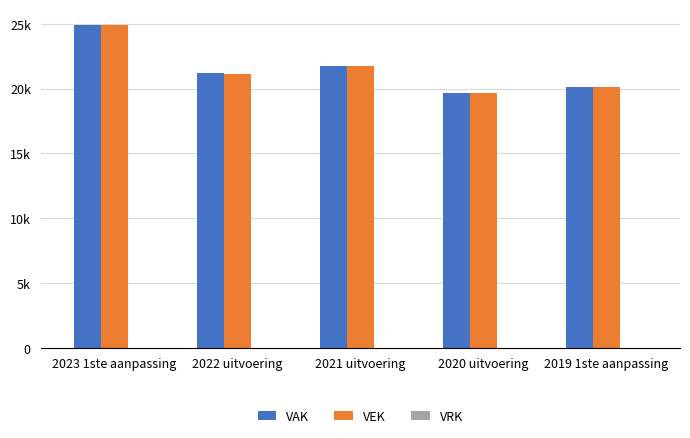

Are the bars horizontal?

No